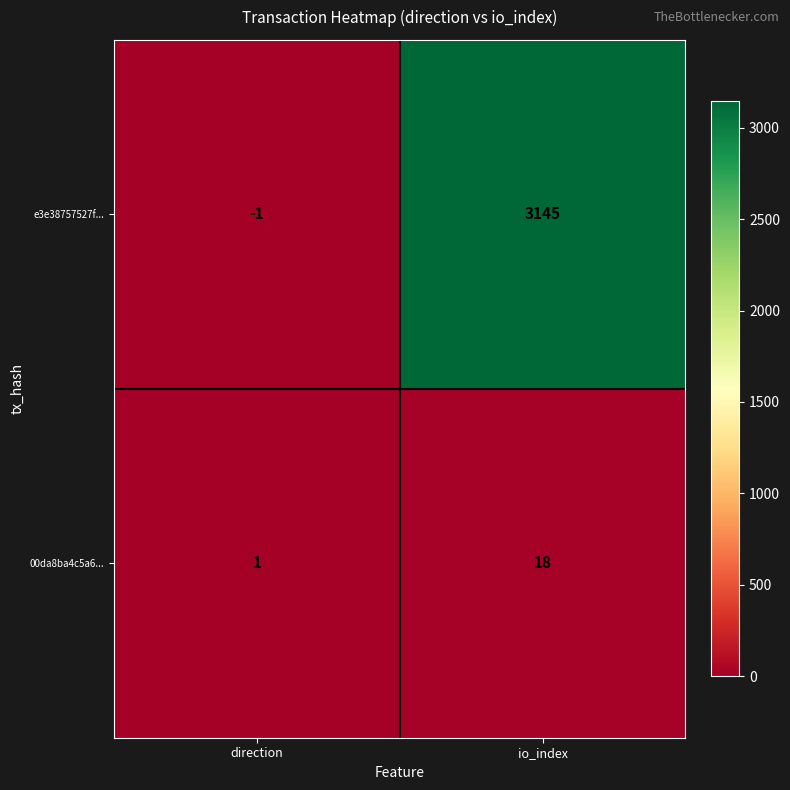

What value does the e3e38757527f... series have at io_index, to the nearest 50?

3150